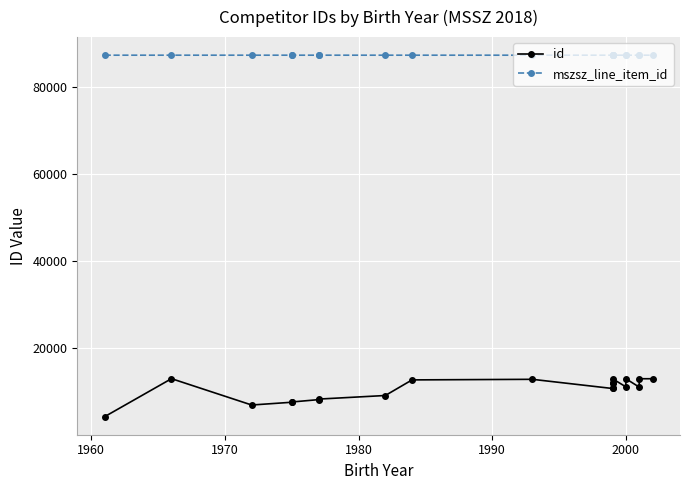

What is the lowest value of the mszsz_line_item_id series?

87286